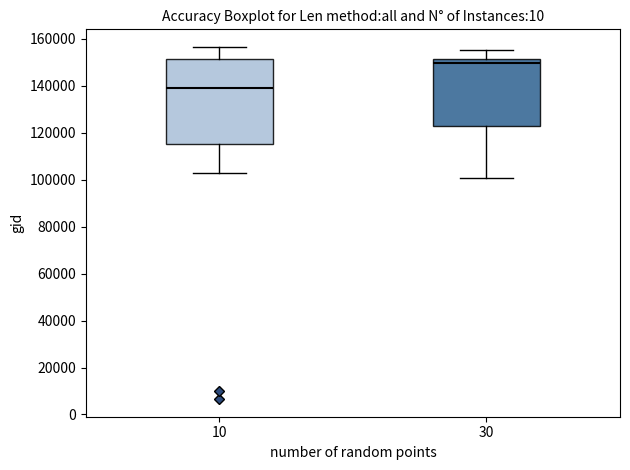

Which box's median line is the lowest?

10